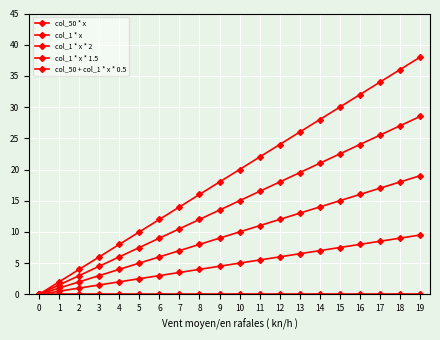

Is the value of col_50 * x at 8 greater than the value of col_50 + col_1 * x * 0.5 at 1?

No